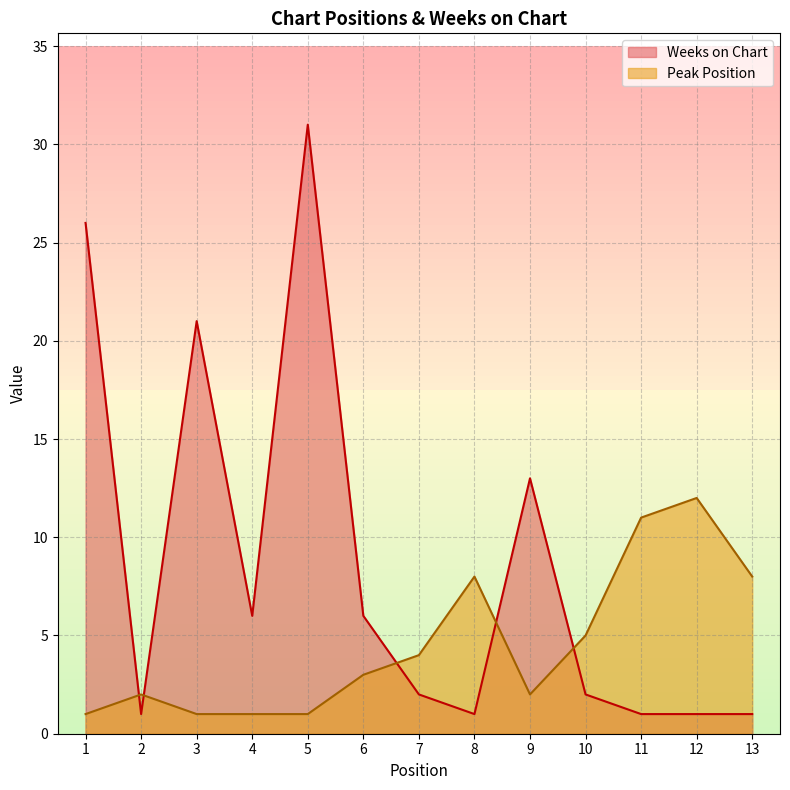

In Weeks on Chart, how many points are higher than both neighbors (excluding endpoints)?

3